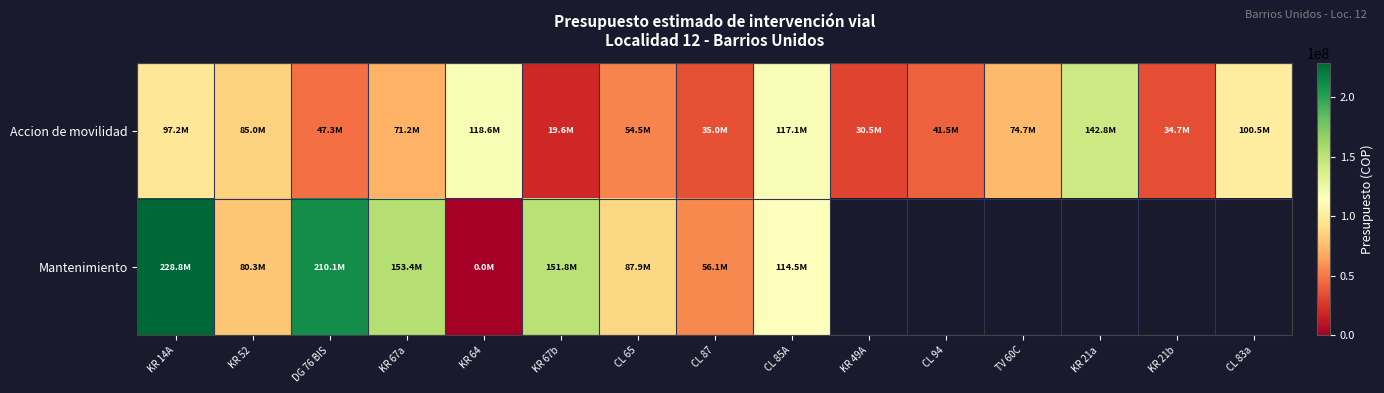

What is the difference between the maximum and second lowest values in the Accion de movilidad series?

112304923.0